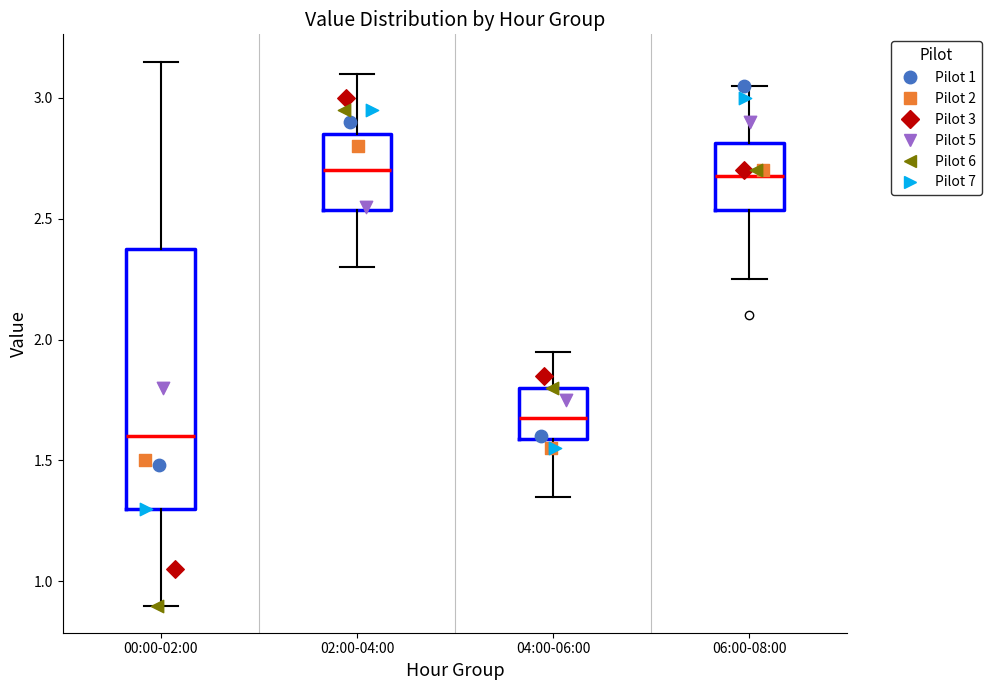

Comparing the boxes themselves (not the whiskers), which one is the tallest?

00:00-02:00